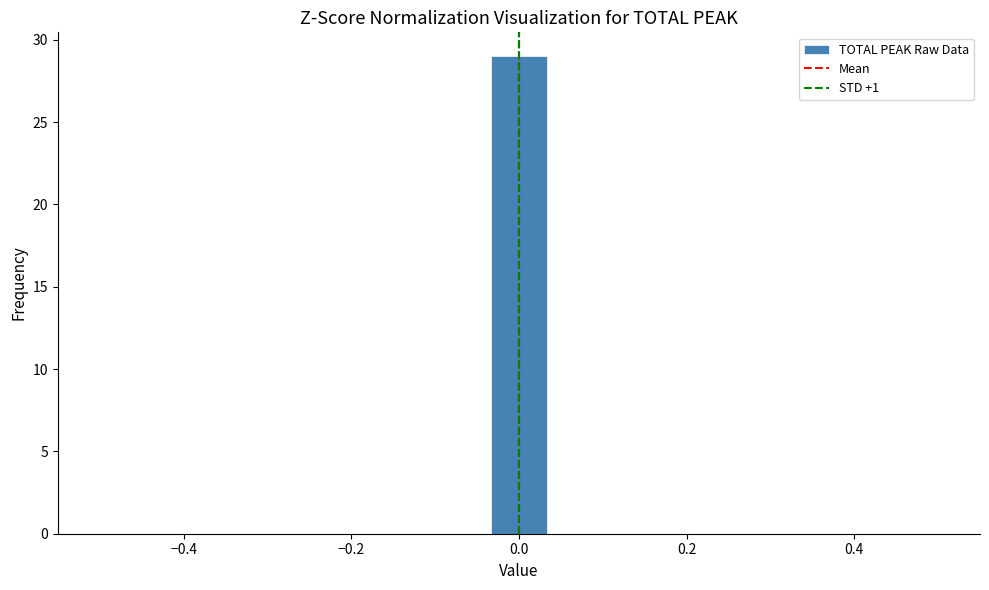

Around what value on the x-axis is the tallest bar? Give the approximate position of its centre, as read against the axis.

0.00